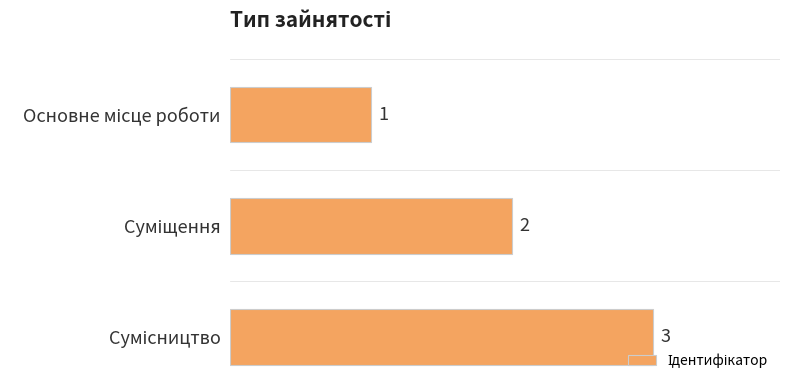

What is the sum of all values?

6